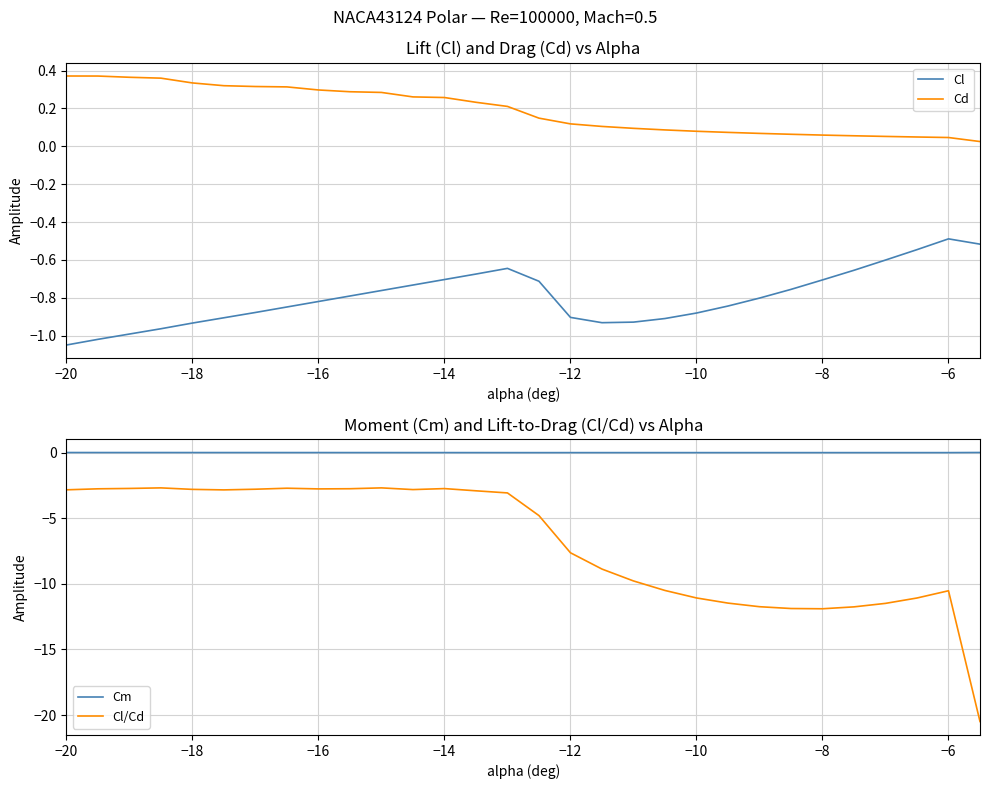

True or false: Cl and Cd cross at least once.

False